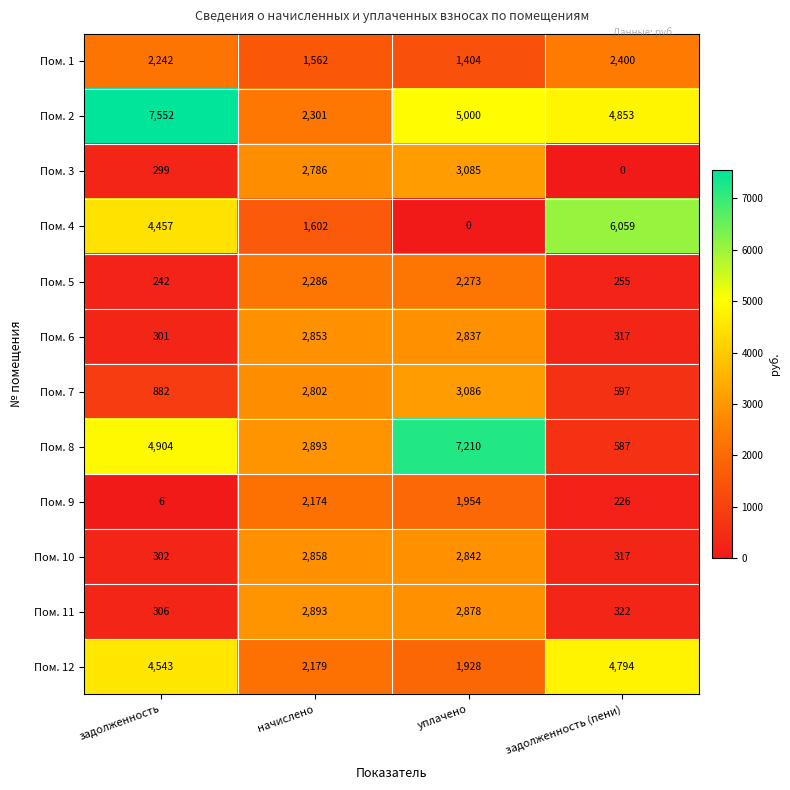

Is it true that Пом. 4 equals -3440 at уплачено?

False